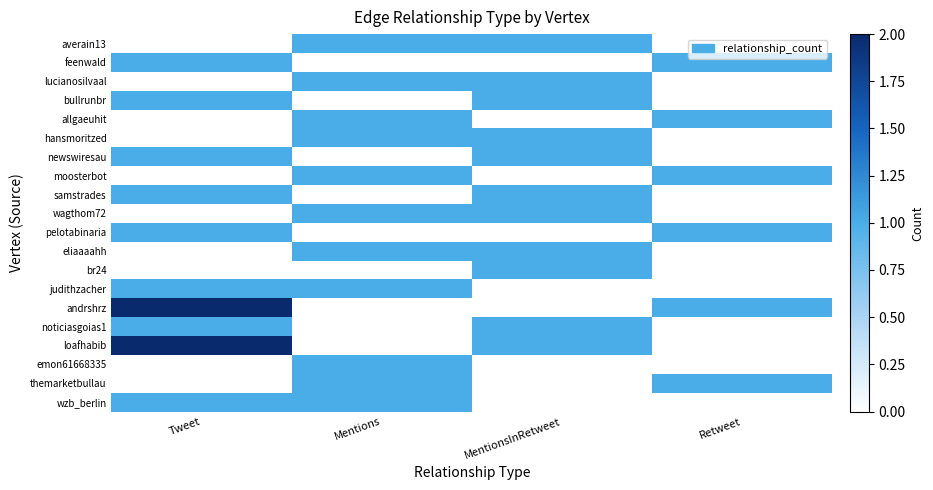

Reading left to right, what are all the values shown in this chart?

wzb_berlin: Tweet=1	Mentions=1	MentionsInRetweet=0	Retweet=0
themarketbullau: Tweet=0	Mentions=1	MentionsInRetweet=0	Retweet=1
emon61668335: Tweet=0	Mentions=1	MentionsInRetweet=0	Retweet=0
loafhabib: Tweet=2	Mentions=0	MentionsInRetweet=1	Retweet=0
noticiasgoias1: Tweet=1	Mentions=0	MentionsInRetweet=1	Retweet=0
andrshrz: Tweet=2	Mentions=0	MentionsInRetweet=0	Retweet=1
judithzacher: Tweet=1	Mentions=1	MentionsInRetweet=0	Retweet=0
br24: Tweet=0	Mentions=0	MentionsInRetweet=1	Retweet=0
eliaaaahh: Tweet=0	Mentions=1	MentionsInRetweet=1	Retweet=0
pelotabinaria: Tweet=1	Mentions=0	MentionsInRetweet=0	Retweet=1
wagthom72: Tweet=0	Mentions=1	MentionsInRetweet=1	Retweet=0
samstrades: Tweet=1	Mentions=0	MentionsInRetweet=1	Retweet=0
moosterbot: Tweet=0	Mentions=1	MentionsInRetweet=0	Retweet=1
newswiresau: Tweet=1	Mentions=0	MentionsInRetweet=1	Retweet=0
hansmoritzed: Tweet=0	Mentions=1	MentionsInRetweet=1	Retweet=0
allgaeuhit: Tweet=0	Mentions=1	MentionsInRetweet=0	Retweet=1
bullrunbr: Tweet=1	Mentions=0	MentionsInRetweet=1	Retweet=0
lucianosilvaal: Tweet=0	Mentions=1	MentionsInRetweet=1	Retweet=0
feenwald: Tweet=1	Mentions=0	MentionsInRetweet=0	Retweet=1
averain13: Tweet=0	Mentions=1	MentionsInRetweet=1	Retweet=0